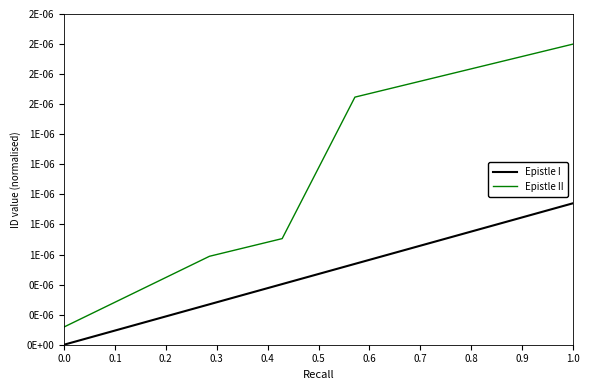

The value at 1.0 is 0.0. True or false?

False